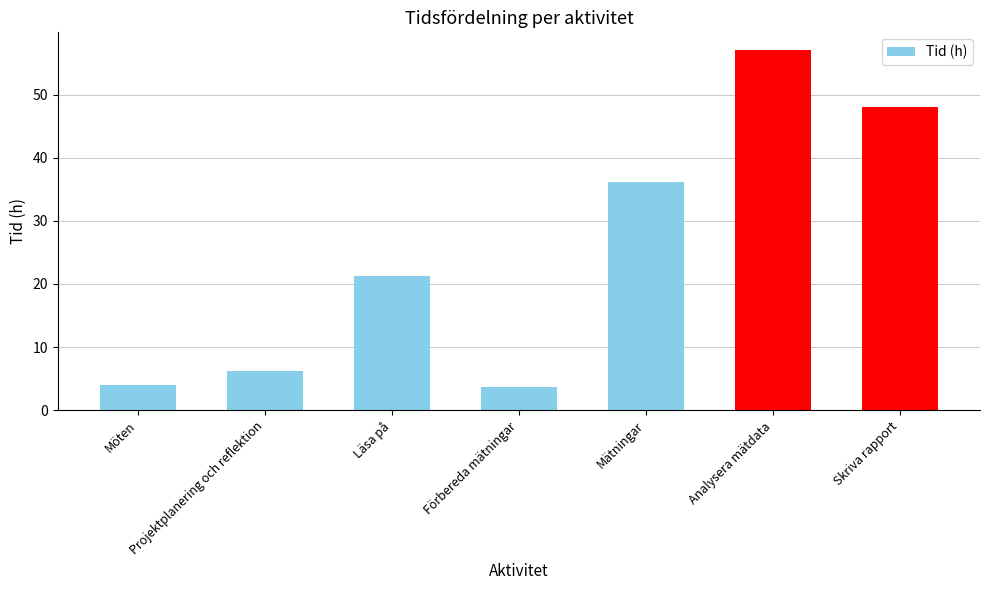

Approximately how many times larger is the value at Projektplanering och reflektion compared to Skriva rapport?

0.1